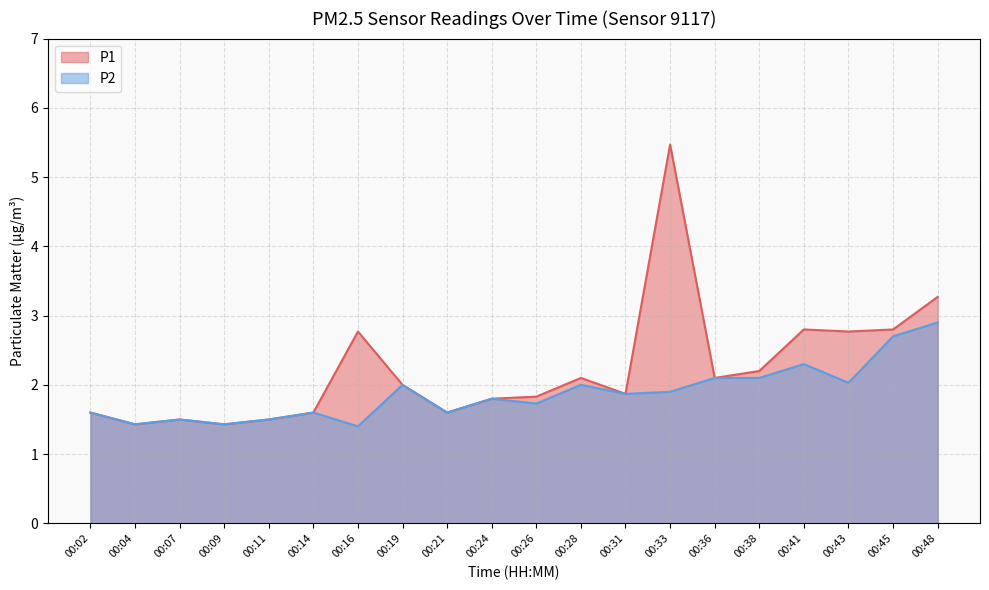

Which category has the lowest value in the P2 series?

00:16